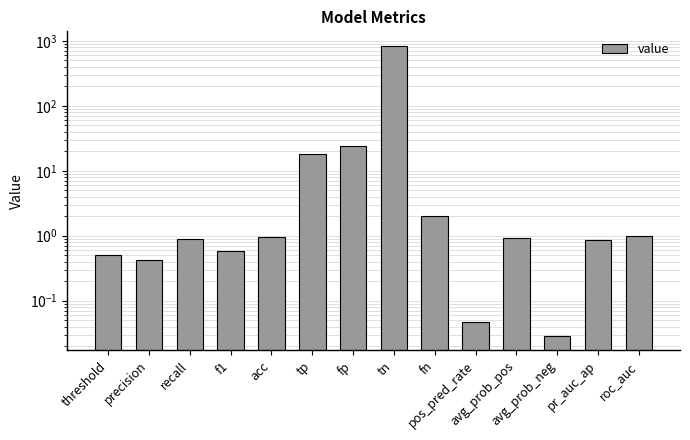

Rank the categories by value from lowest to highest.

avg_prob_neg, pos_pred_rate, precision, threshold, f1, pr_auc_ap, recall, avg_prob_pos, acc, roc_auc, fn, tp, fp, tn